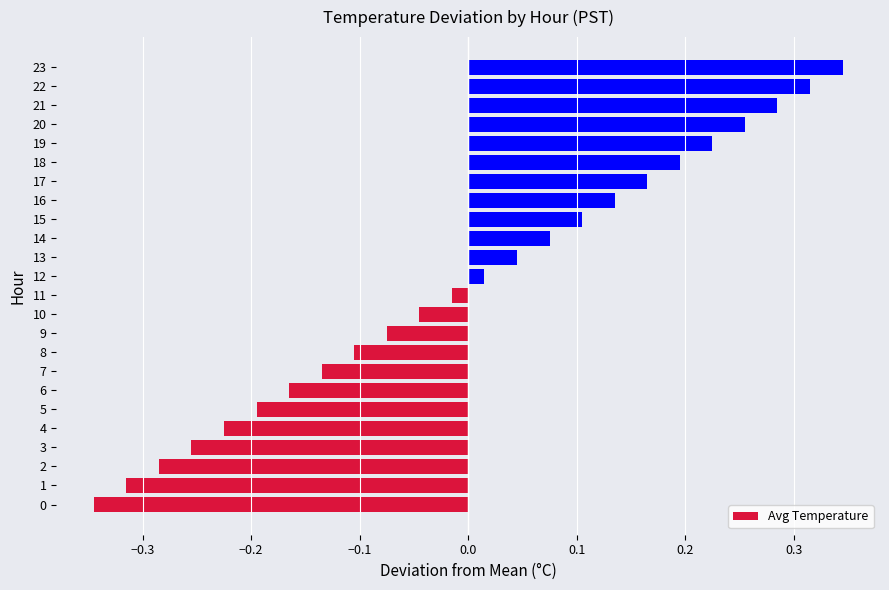

What is the change in value from 2 to 6?

+0.1